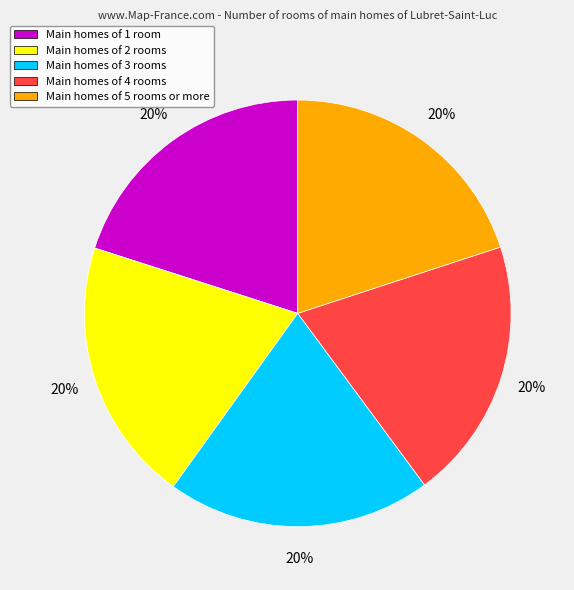

Is there any slice that represents more than half of the pie?

No